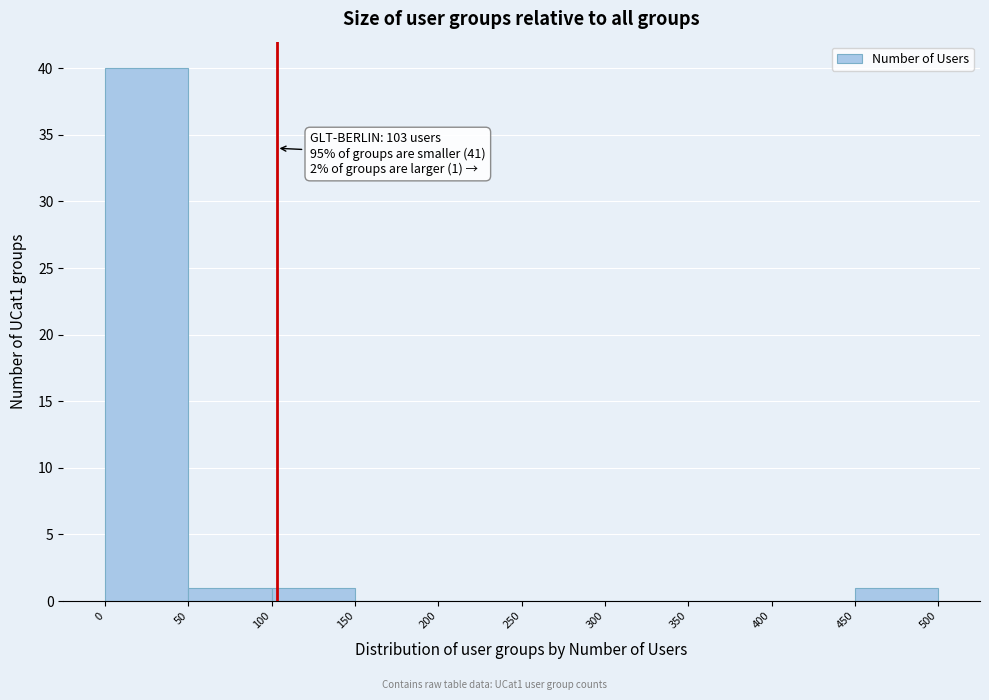

Over which range of the x-axis is the bar tallest?

0 to 50